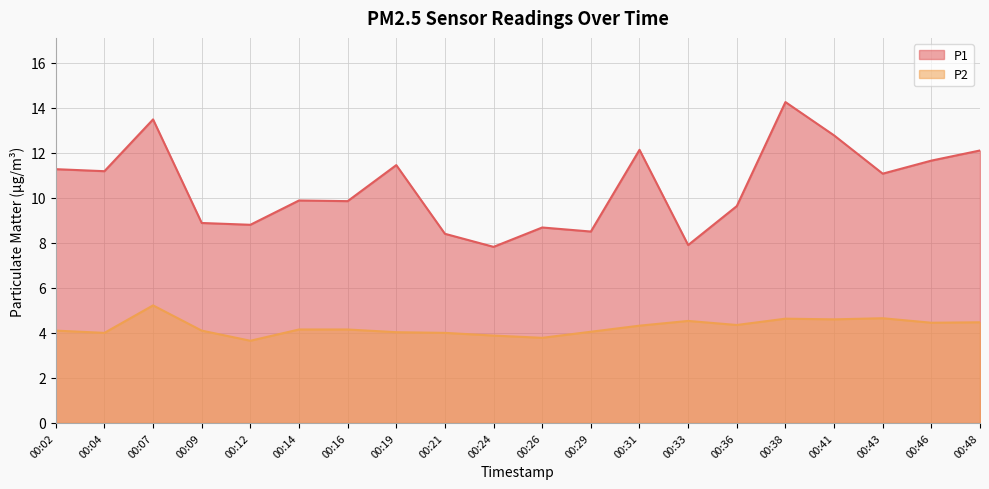

True or false: P2 and P1 intersect in this chart.

False